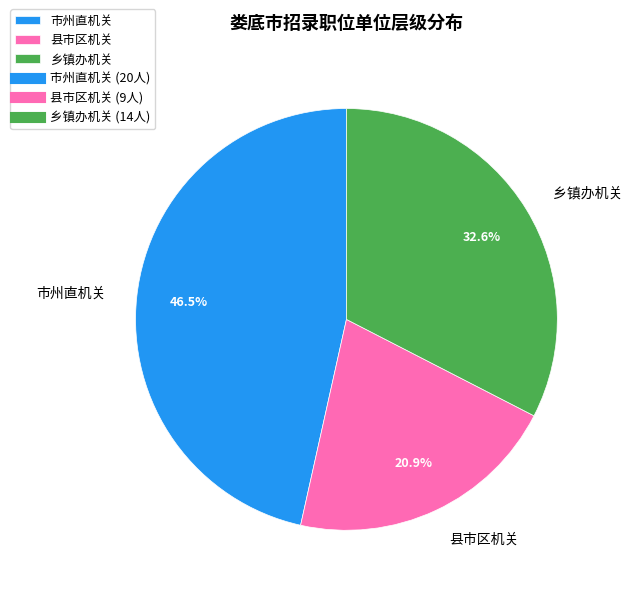

Does 县市区机关 represent more than half of the total?

No